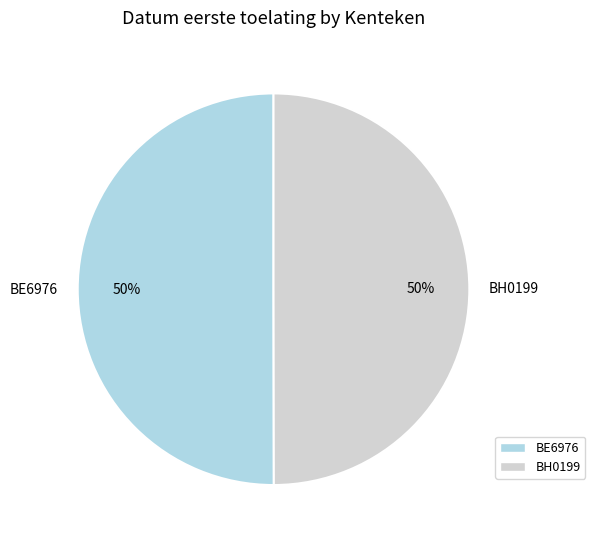

Approximately how many times larger is the value at BH0199 compared to BE6976?

1.0